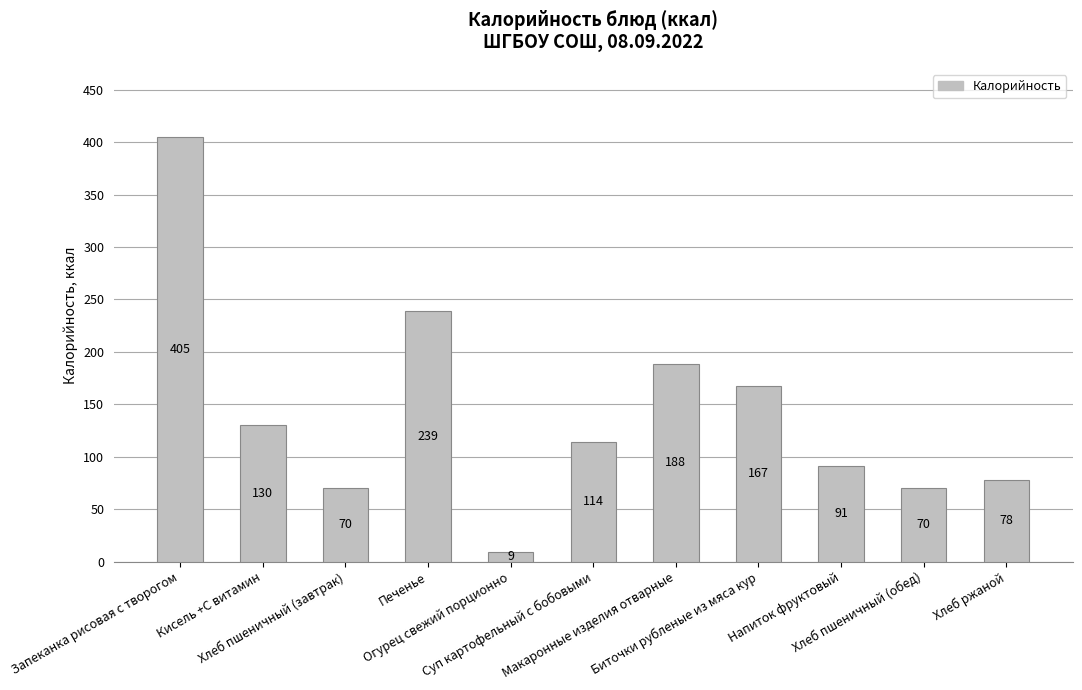

Reading right to left, extract all data points from this chart.

Хлеб ржаной=78	Хлеб пшеничный (обед)=70	Напиток фруктовый=91	Биточки рубленые из мяса кур=167	Макаронные изделия отварные=188	Суп картофельный с бобовыми=114	Огурец свежий порционно=9	Печенье=239	Хлеб пшеничный (завтрак)=70	Кисель +С витамин=130	Запеканка рисовая с творогом=405